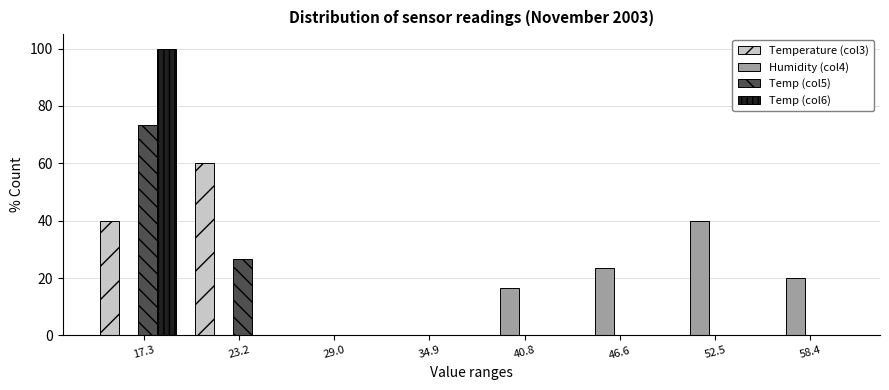

The value of Temp (col6) at 40.8 is 0.0. True or false?

True